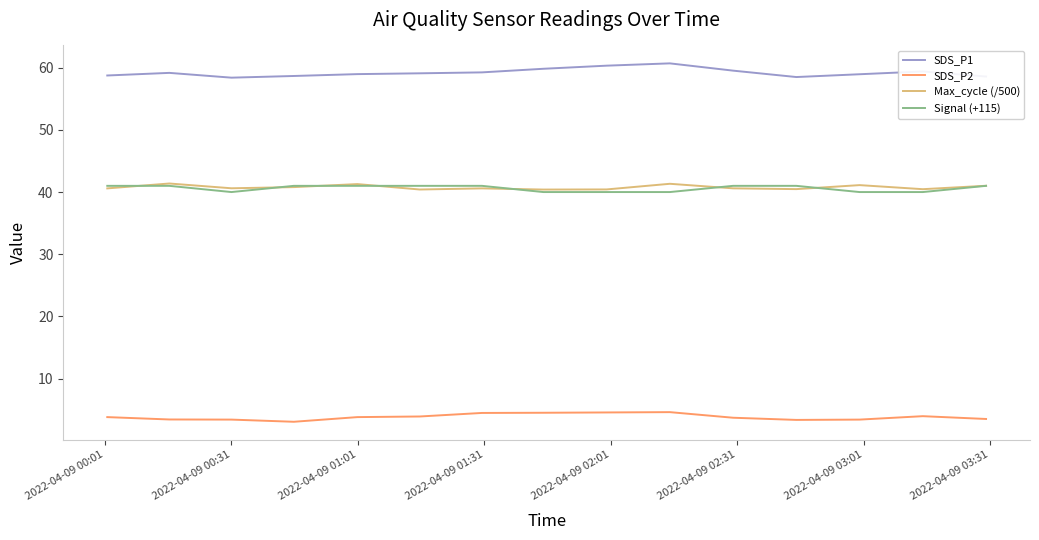

Which series has the largest total across all categories?

SDS_P1